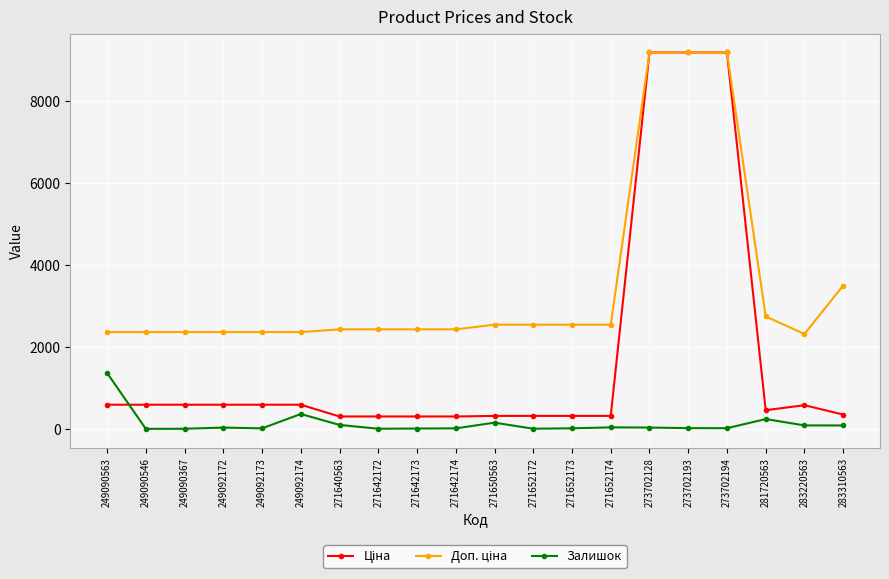

Which category has the highest value in the Залишок series?

249090563